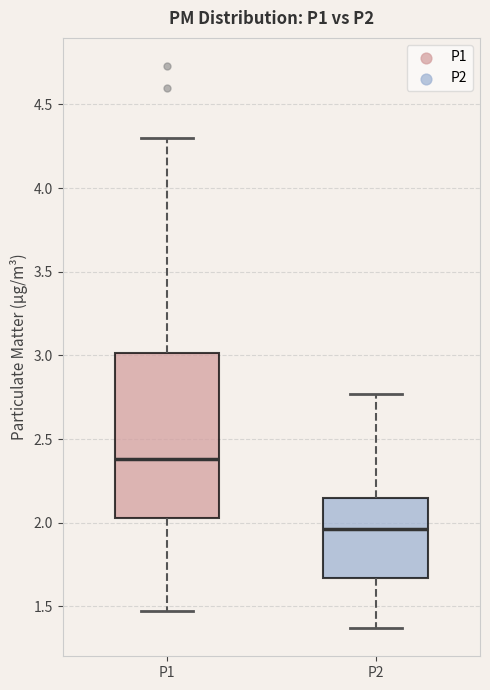

Reading left to right, read every box against the y-axis: the position of its median line, the range the box covers, and the ends of its whiskers. The values are not printed on the chart, so give them approximately, as read against the axis.

P1: median 2.40, box 2.05 to 3.00, whiskers 1.45 to 4.30
P2: median 1.95, box 1.65 to 2.15, whiskers 1.35 to 2.75